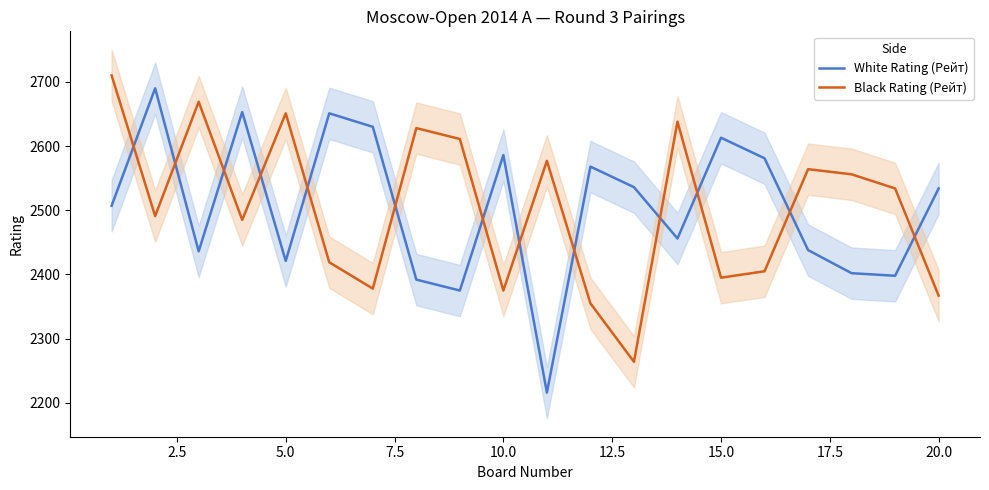

Reading left to right, what are all the values shown in this chart?

White Rating (Рейт): 2507	2690	2436	2653	2421	2651	2630	2392	2375	2586	2216	2568	2536	2456	2613	2581	2438	2402	2398	2534
Black Rating (Рейт): 2710	2491	2669	2485	2651	2419	2378	2628	2611	2375	2577	2355	2264	2638	2395	2405	2564	2556	2534	2367